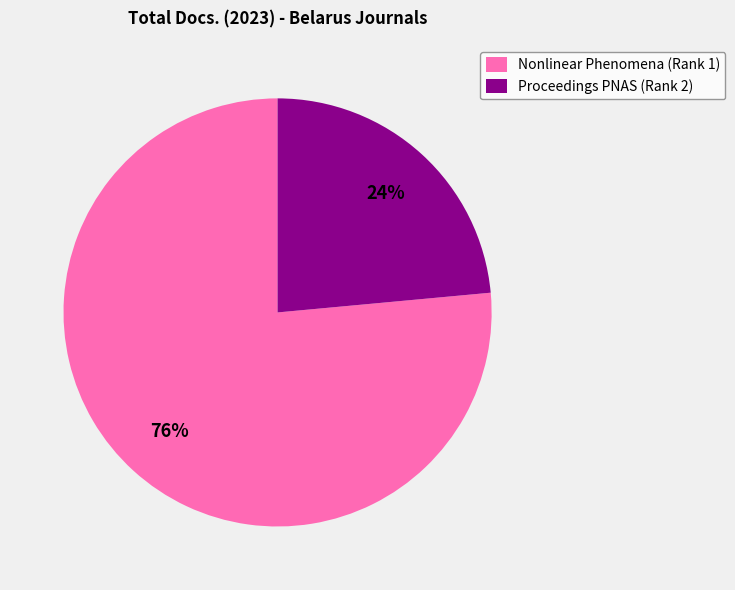

How many slices are in this pie chart?

2